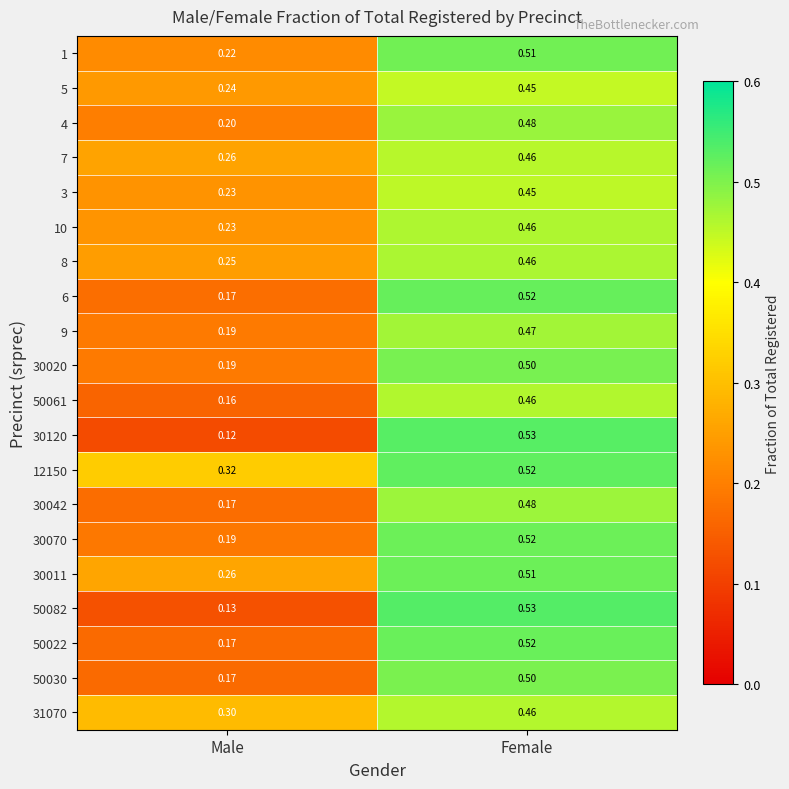

At which category is the sum across all series the highest?

Female